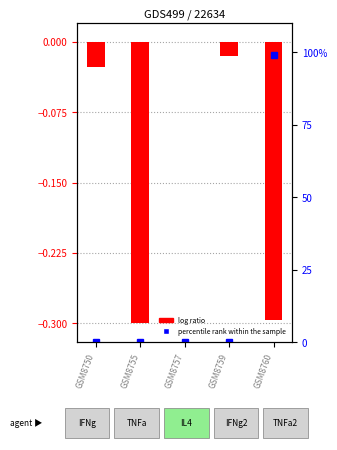

What is the difference between the second highest and minimum values?

0.3